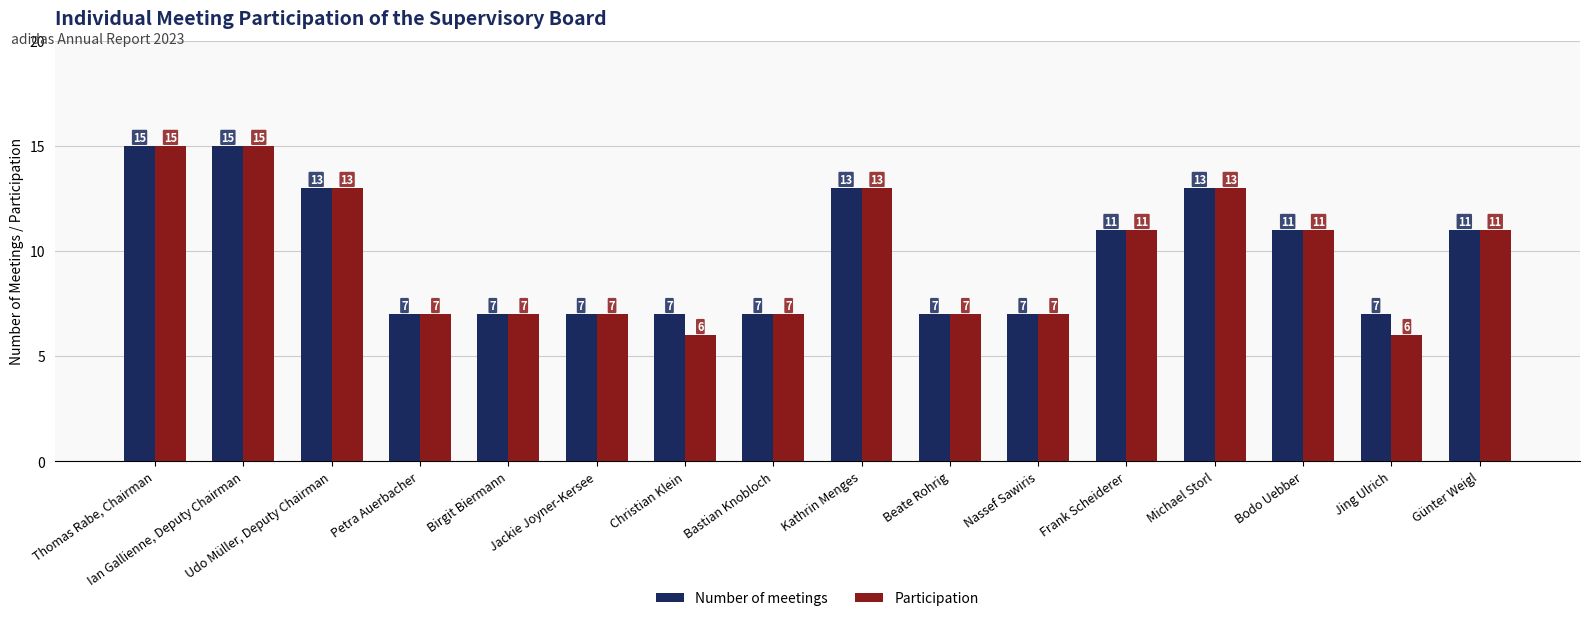

What is the minimum value shown in the chart?

6